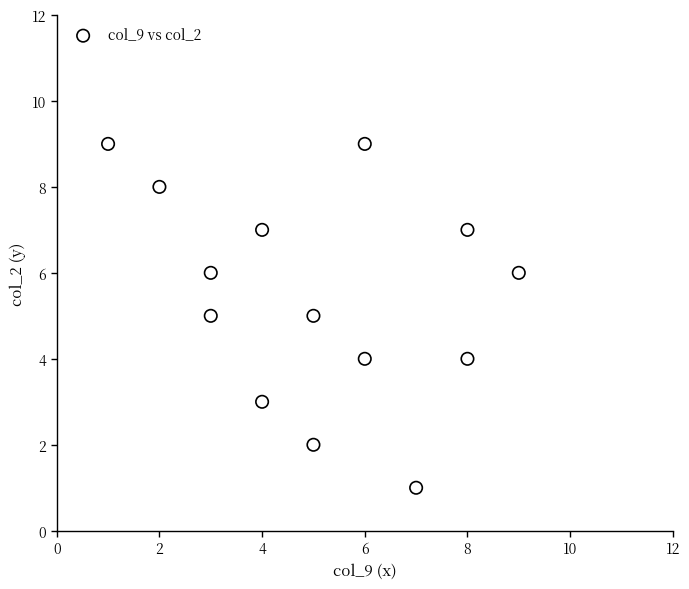

What is the range of X values (max minus min)?

8